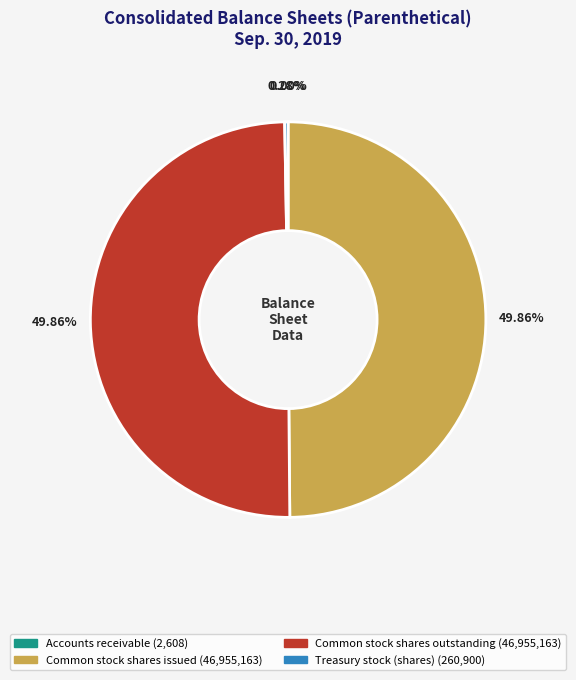

Is the sum of Common stock shares outstanding and Common stock shares issued greater than half?

Yes